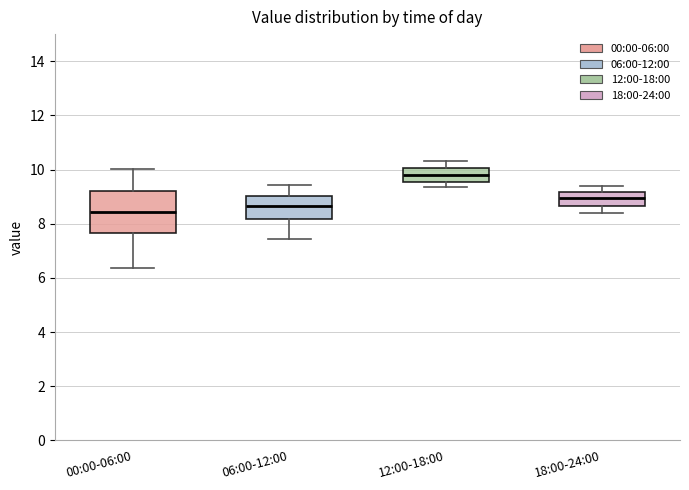

Reading left to right, transcribe this box plot: for each box, give where its median line is, the range the box spans, and where its two whiskers end, as read against the y-axis. The values are not printed on the chart, so give them approximately, as read against the axis.

00:00-06:00: median 8.4, box 7.6 to 9.2, whiskers 6.4 to 10.0
06:00-12:00: median 8.6, box 8.2 to 9.0, whiskers 7.4 to 9.4
12:00-18:00: median 9.8, box 9.6 to 10.0, whiskers 9.4 to 10.4
18:00-24:00: median 9.0, box 8.6 to 9.2, whiskers 8.4 to 9.4